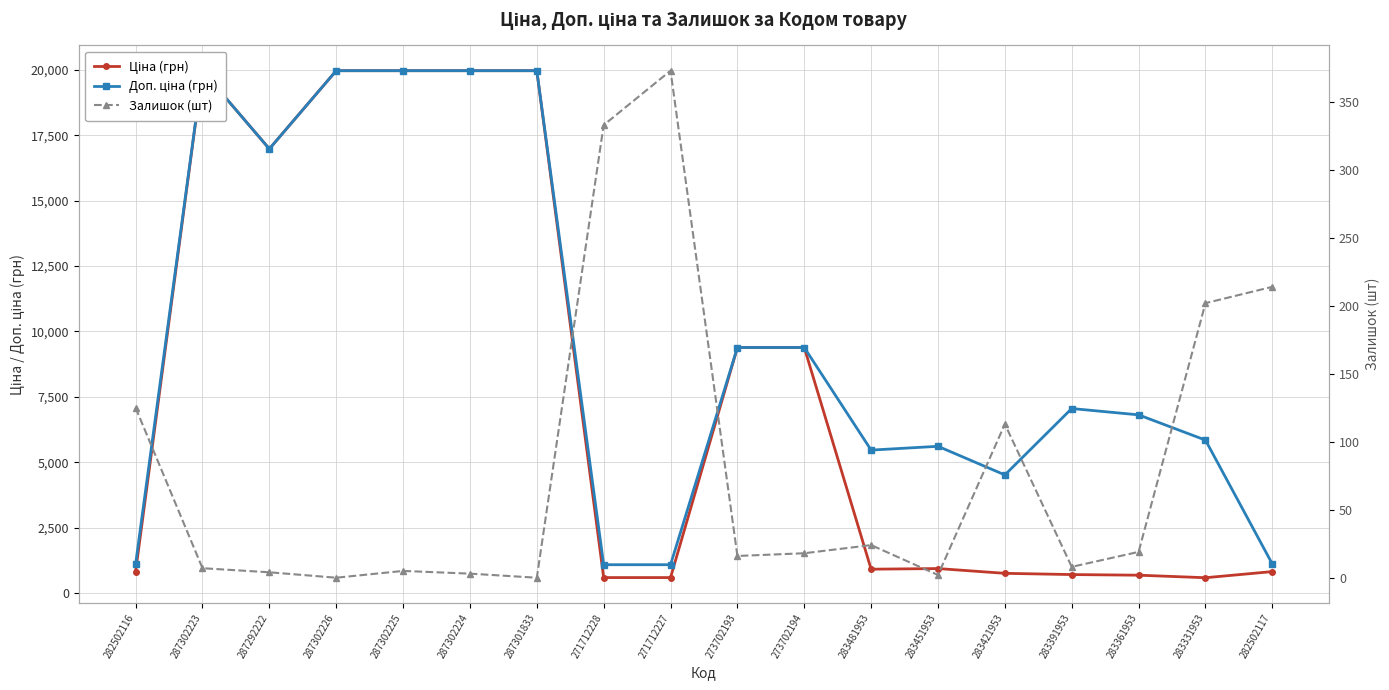

What is the label of the 5th point from the left?

287302225